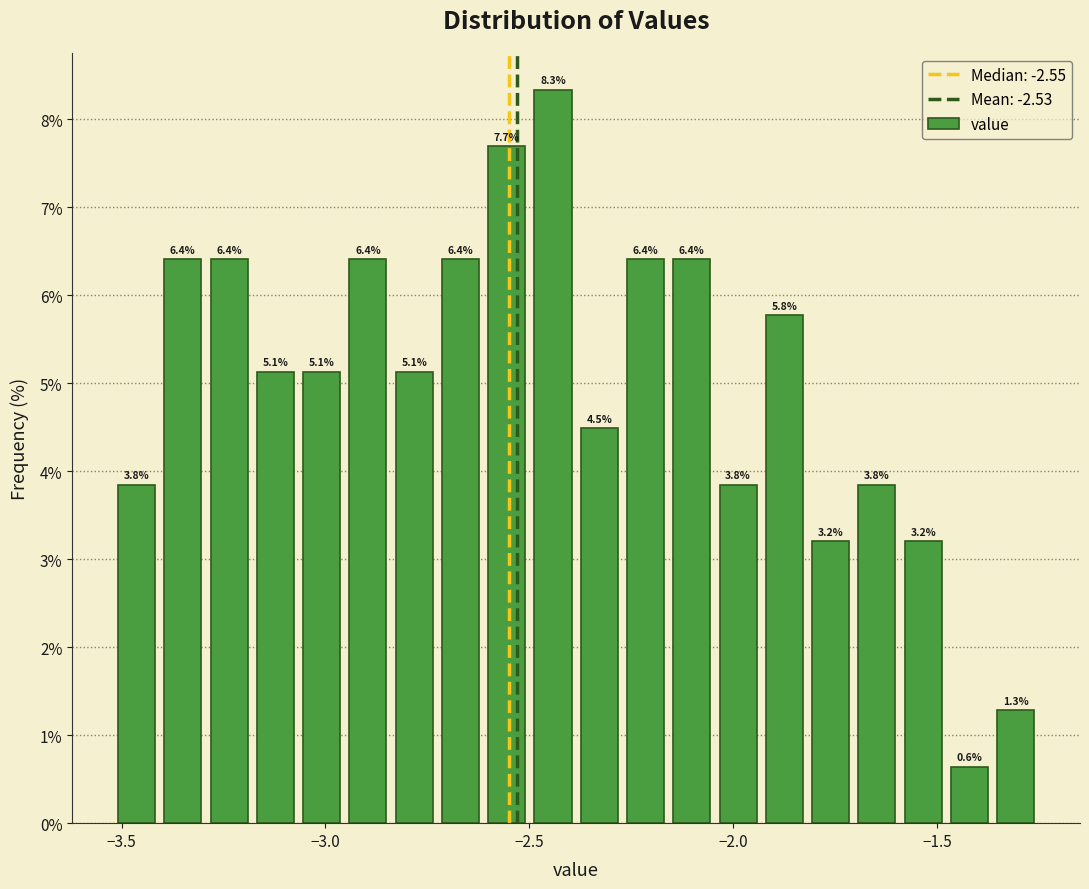

Around what value on the x-axis is the tallest bar? Give the approximate position of its centre, as read against the axis.

-2.45